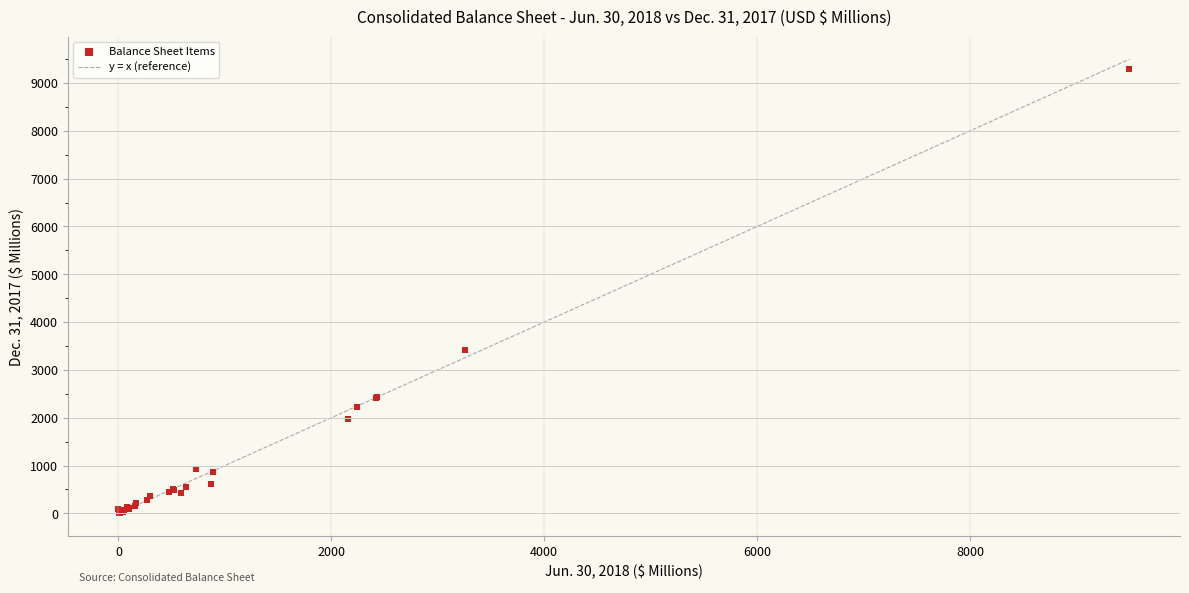

What Y value in the scatter plot is closest to 4648?

3424